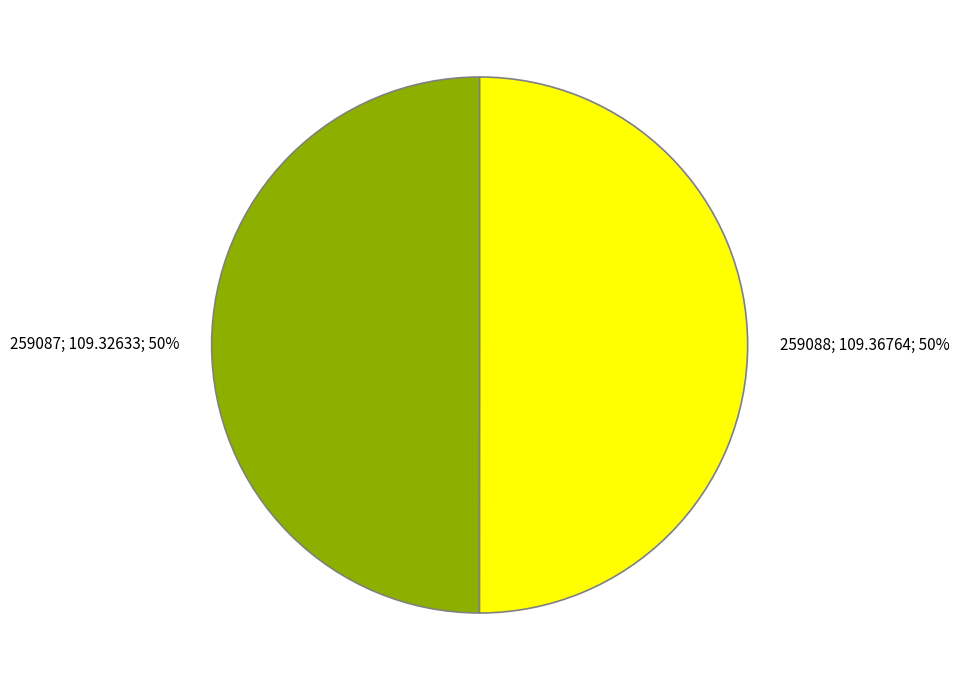

To the nearest percent, what is the average slice percentage?

50%